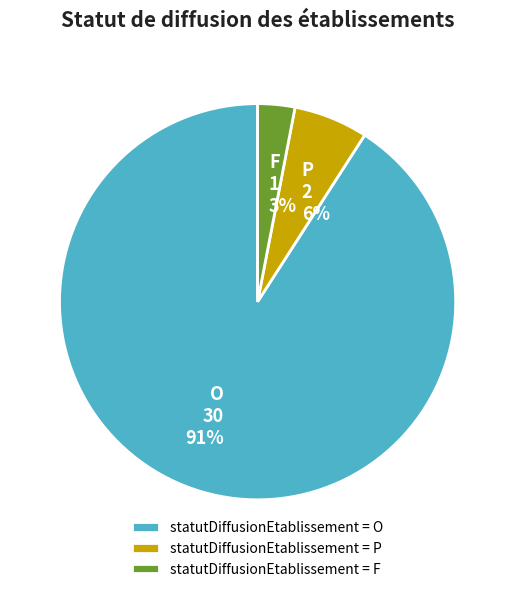

What is the largest slice in the pie chart?

O